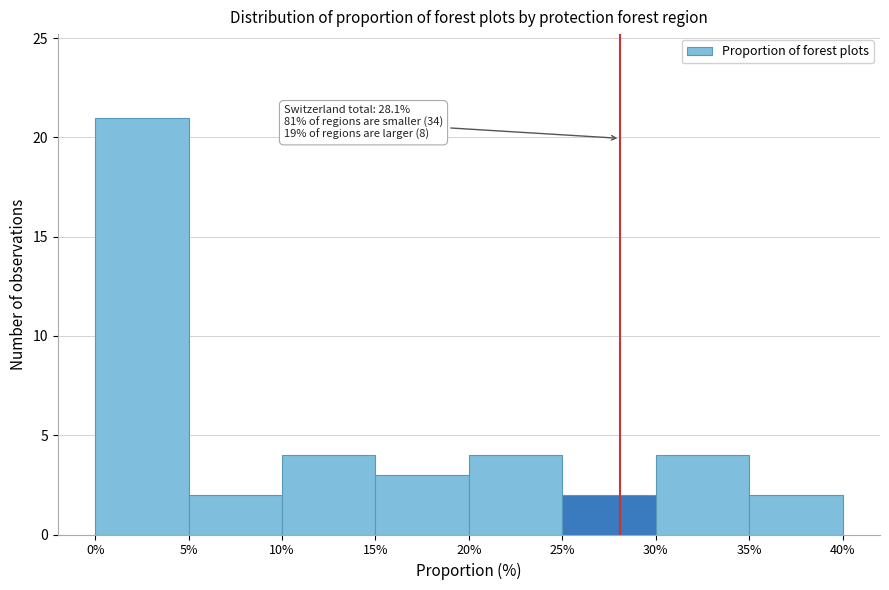

Over which range of the x-axis is the bar tallest?

0% to 5%